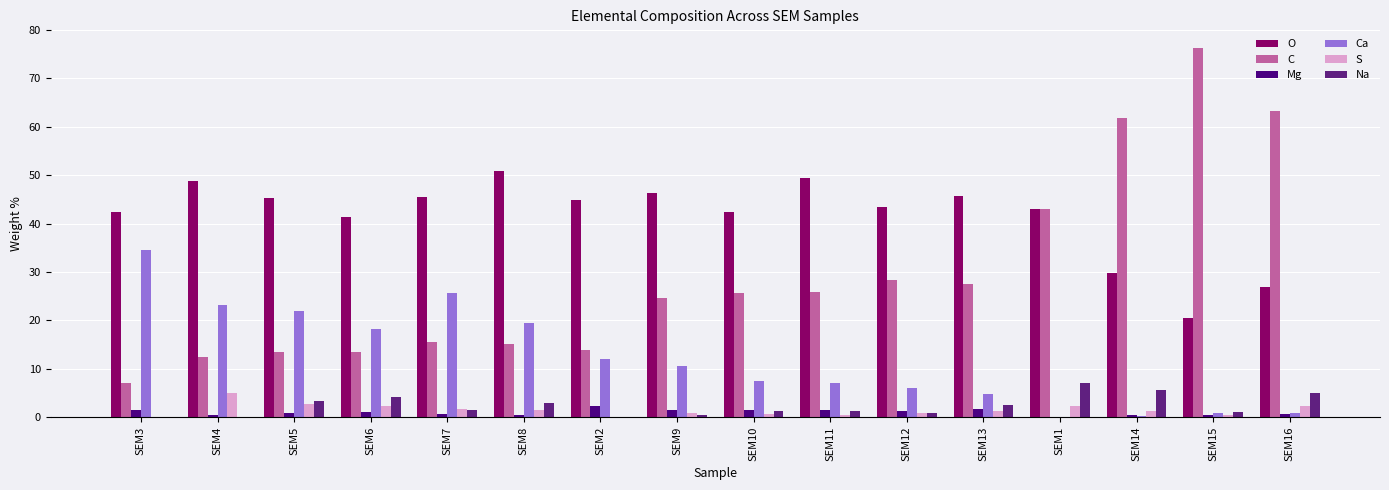

Which series changed the most between SEM2 and SEM13?

C